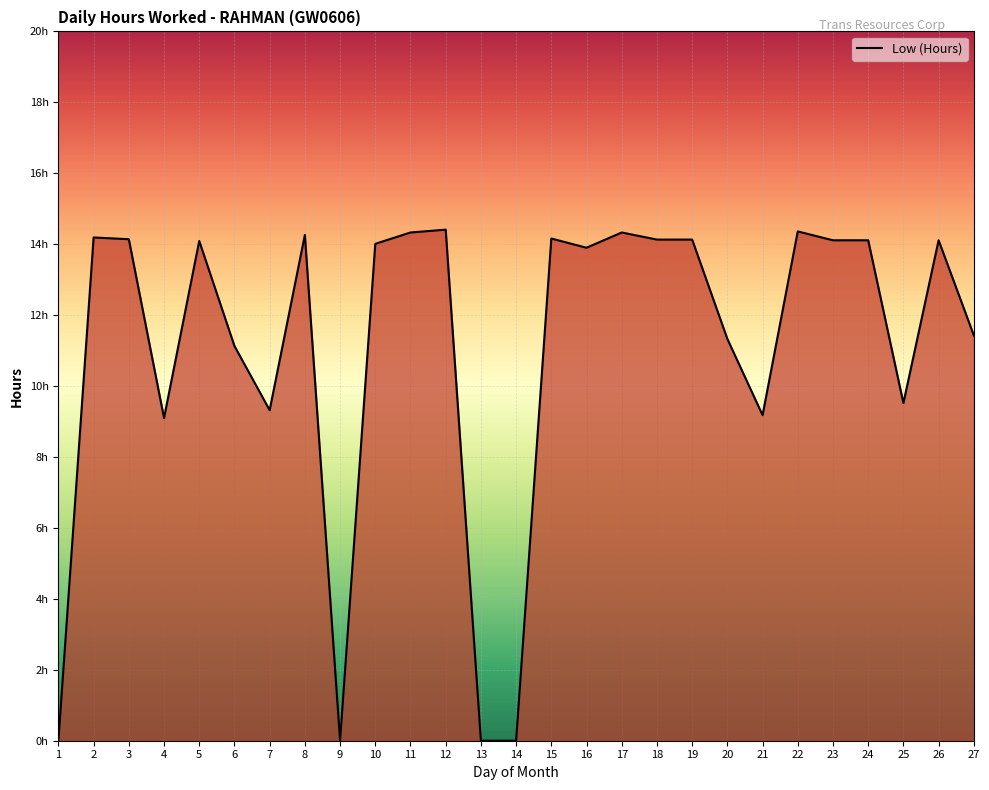

What is the value of the 27th point from the left?

11.4